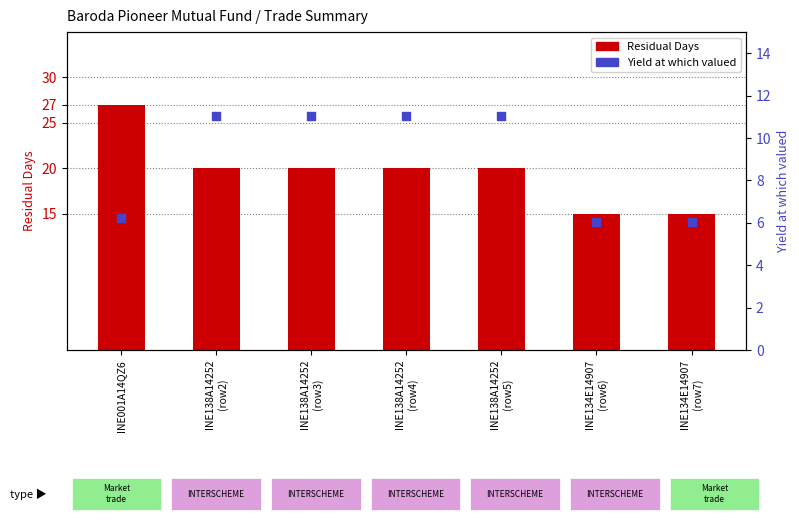

Which series reaches the maximum Y coordinate?

Residual Days